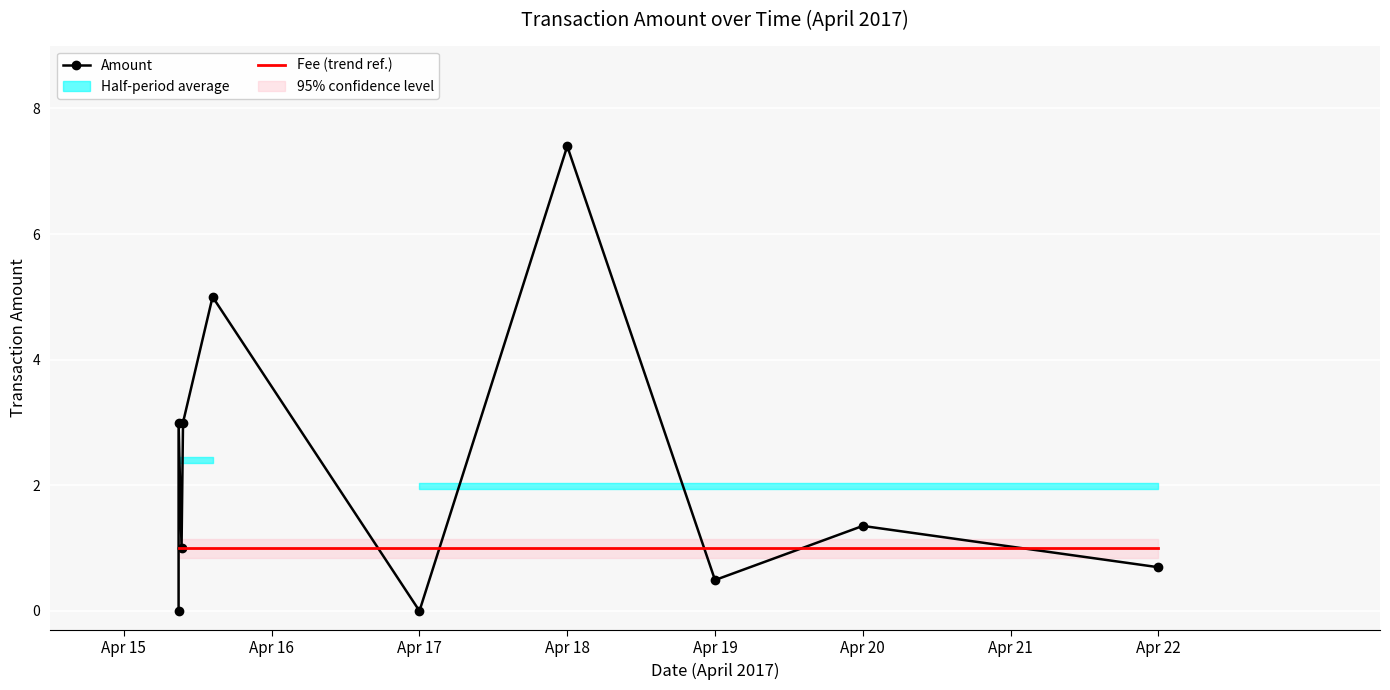

Which label corresponds to the smallest value in the chart?

Apr 15